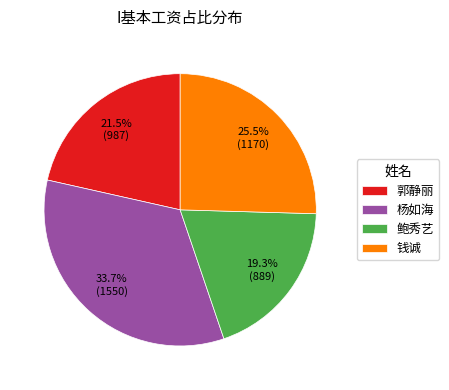

To the nearest percent, what is the difference between the 鲍秀艺 and 郭静丽 slice percentages?

2%